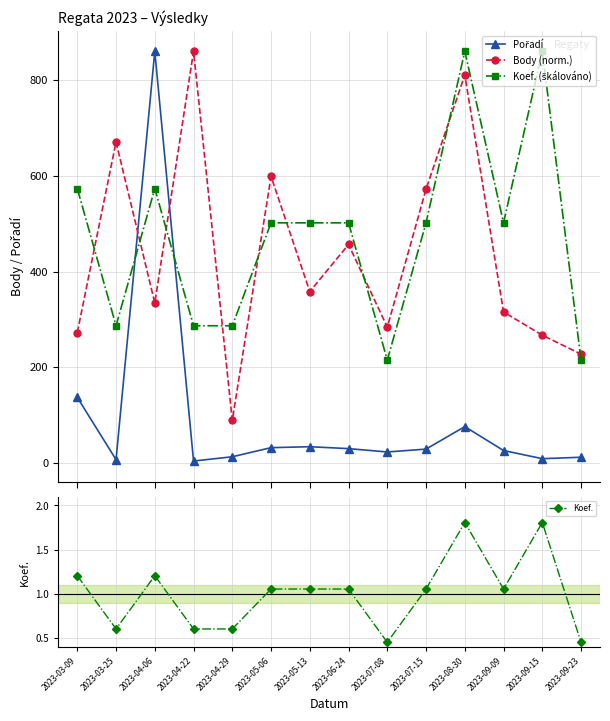

What position from the right is 2023-07-15?

5